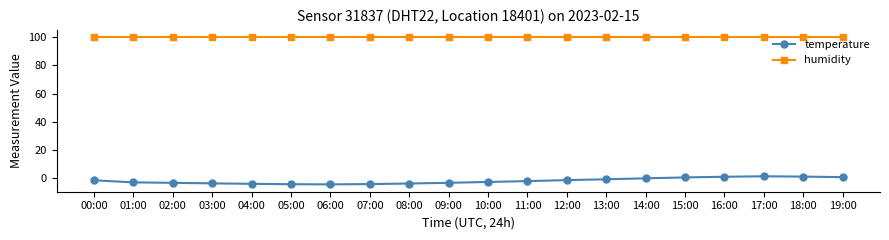

True or false: temperature and humidity cross at least once.

False